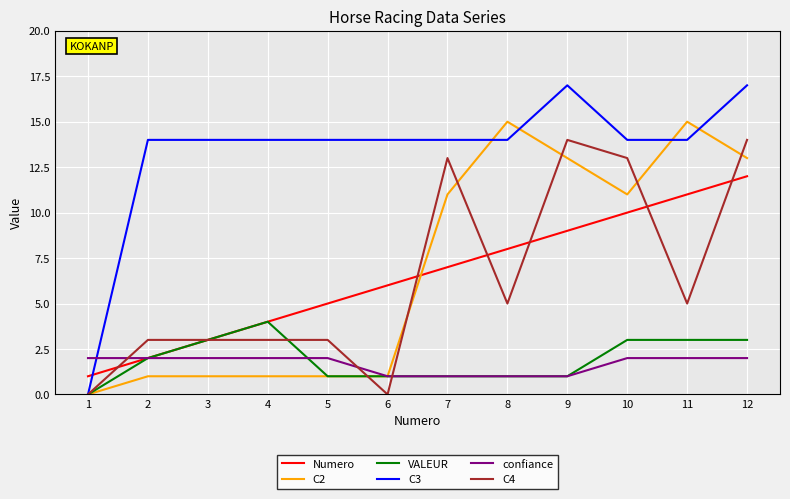

Which series has the largest total across all categories?

C3